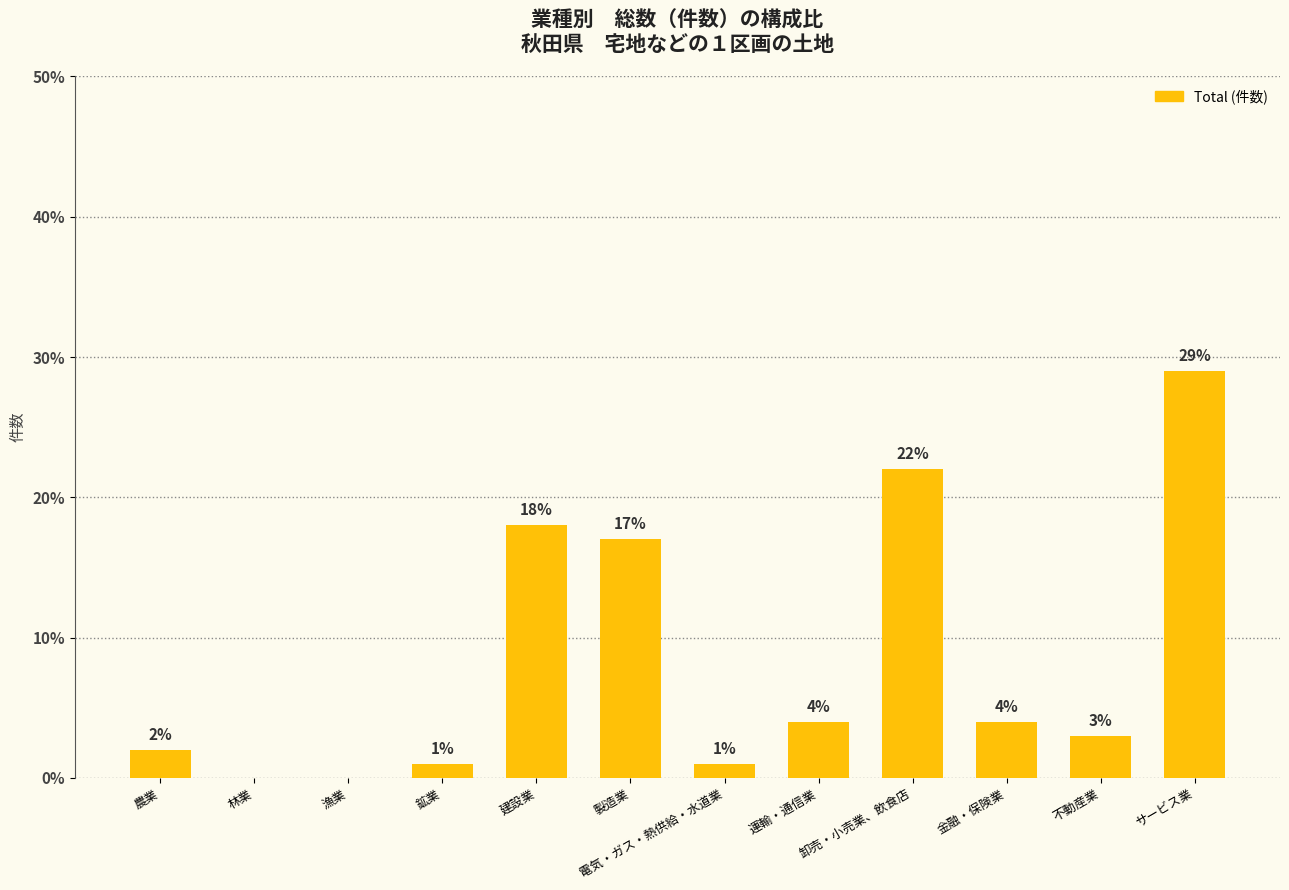

What is the difference between the values at 鉱業 and サービス業?

28